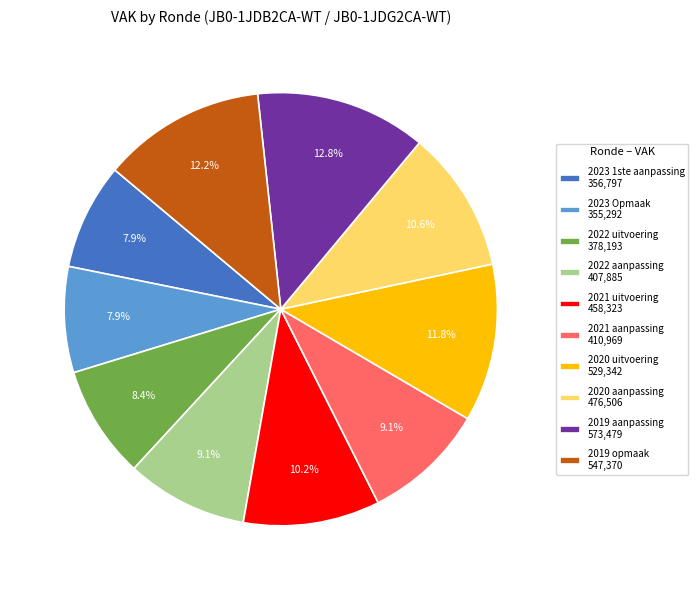

What percentage is the 2022 aanpassing slice, to the nearest percent?

9%